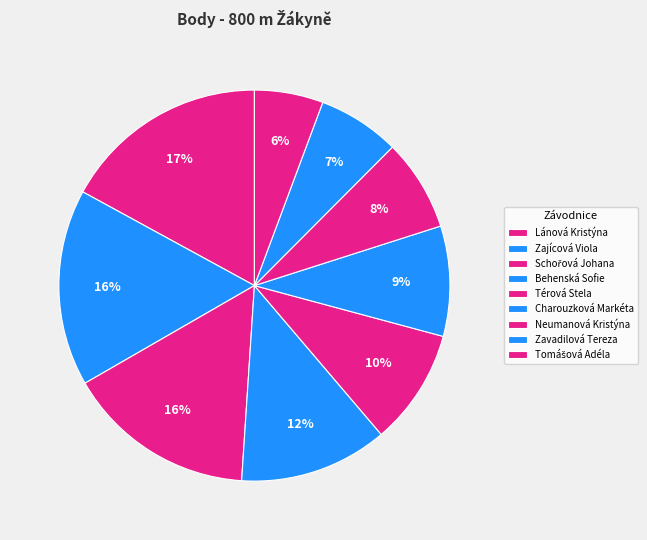

How many slices are in this pie chart?

9